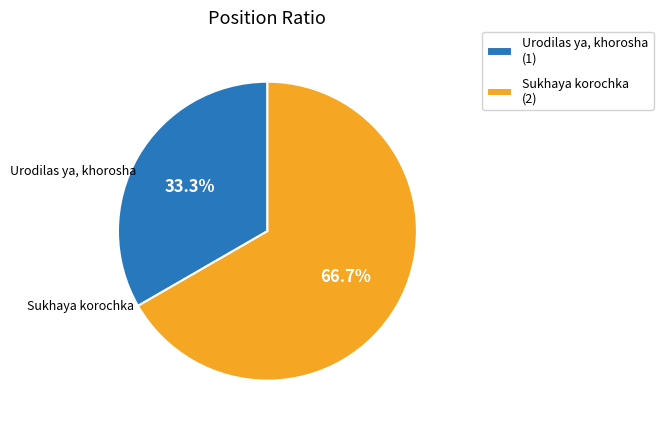

To the nearest percent, what is the difference between the largest and smallest slice percentages?

33%